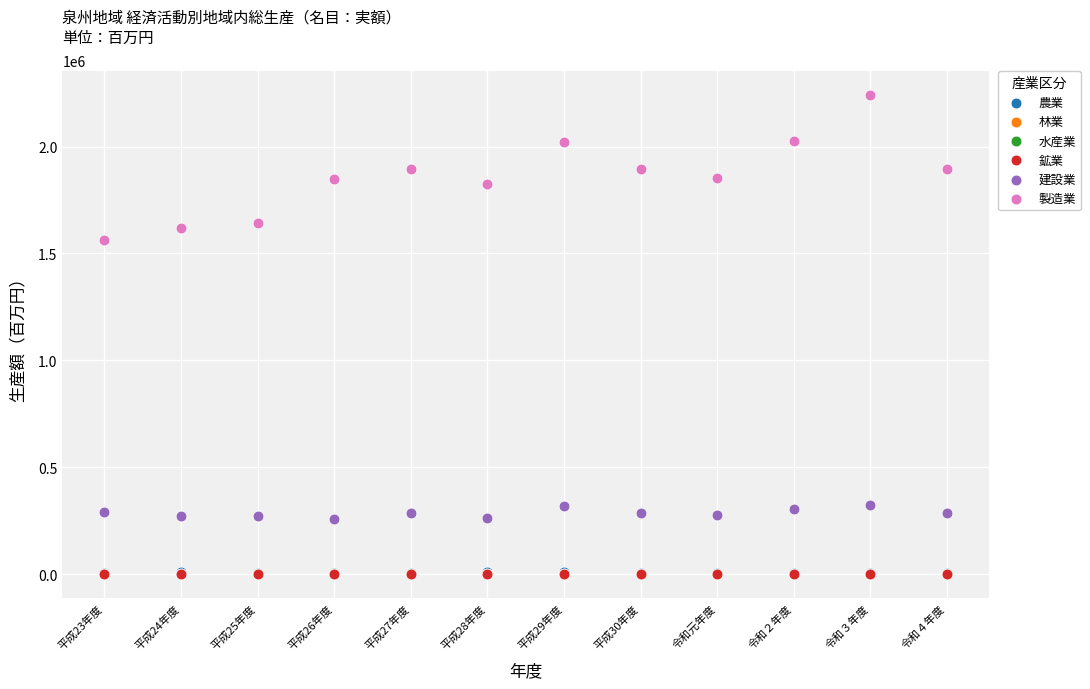

What are all the series names shown in the legend?

農業, 林業, 水産業, 鉱業, 建設業, 製造業